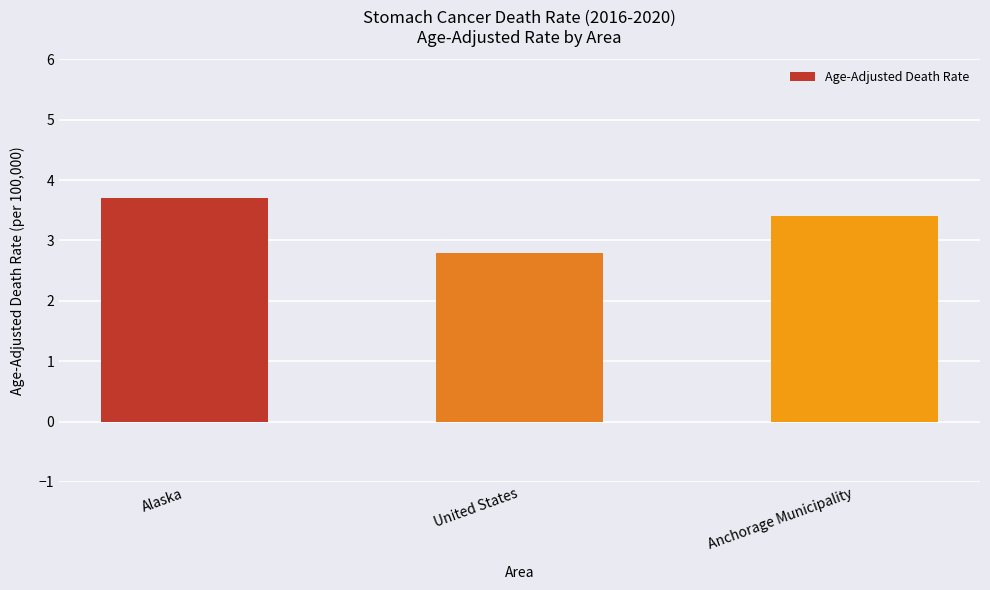

How many data points are less than 3?

1